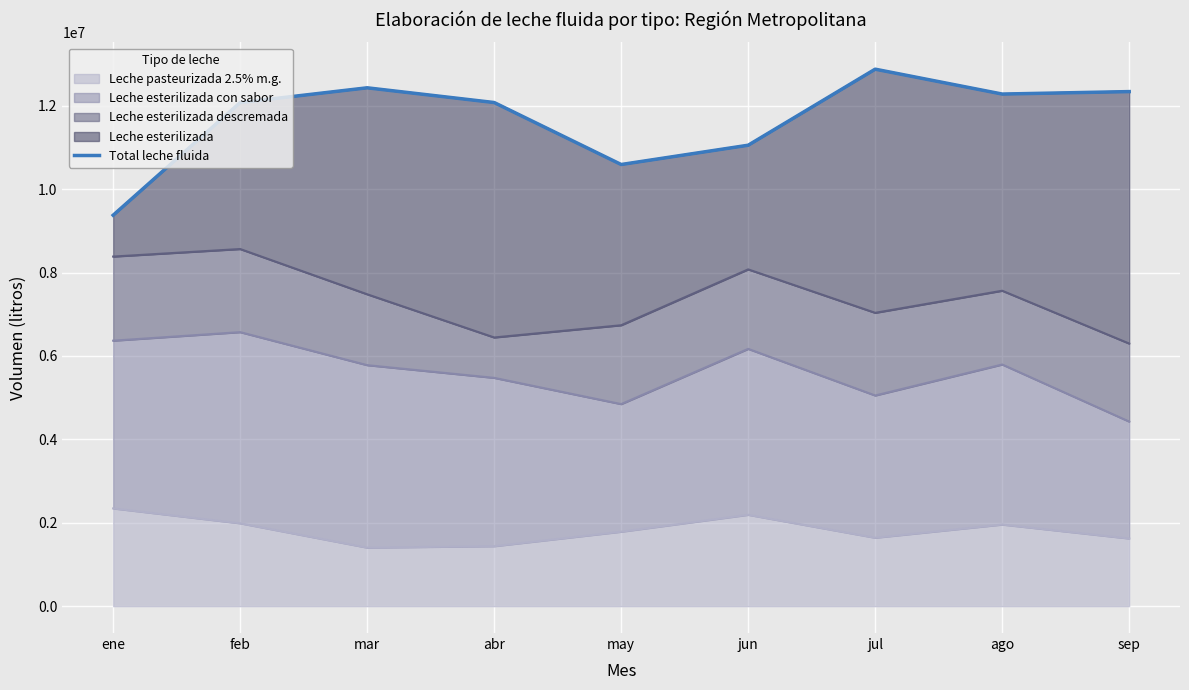

What is the approximate value at mar, to the nearest 10?

12429810